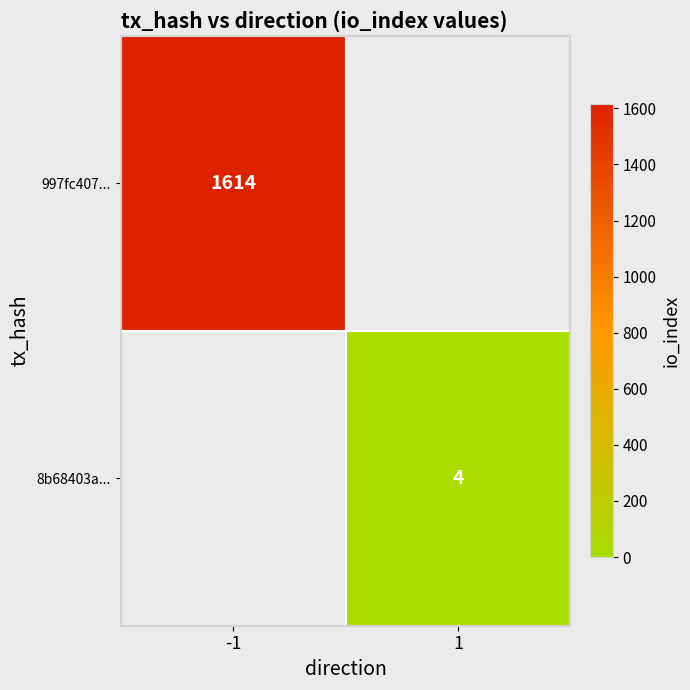

How many distinct data groups are displayed?

2